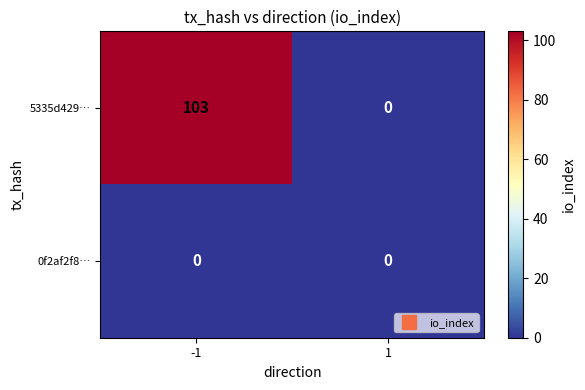

What is the sum of the 5335d429… values at -1 and 1?

103